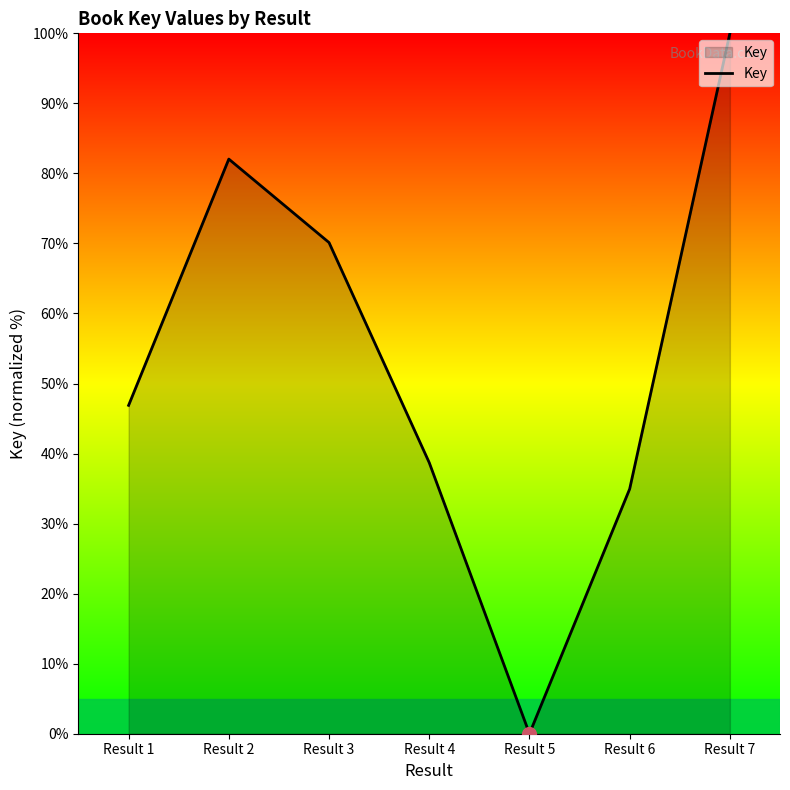

How many lines are shown in the chart?

1